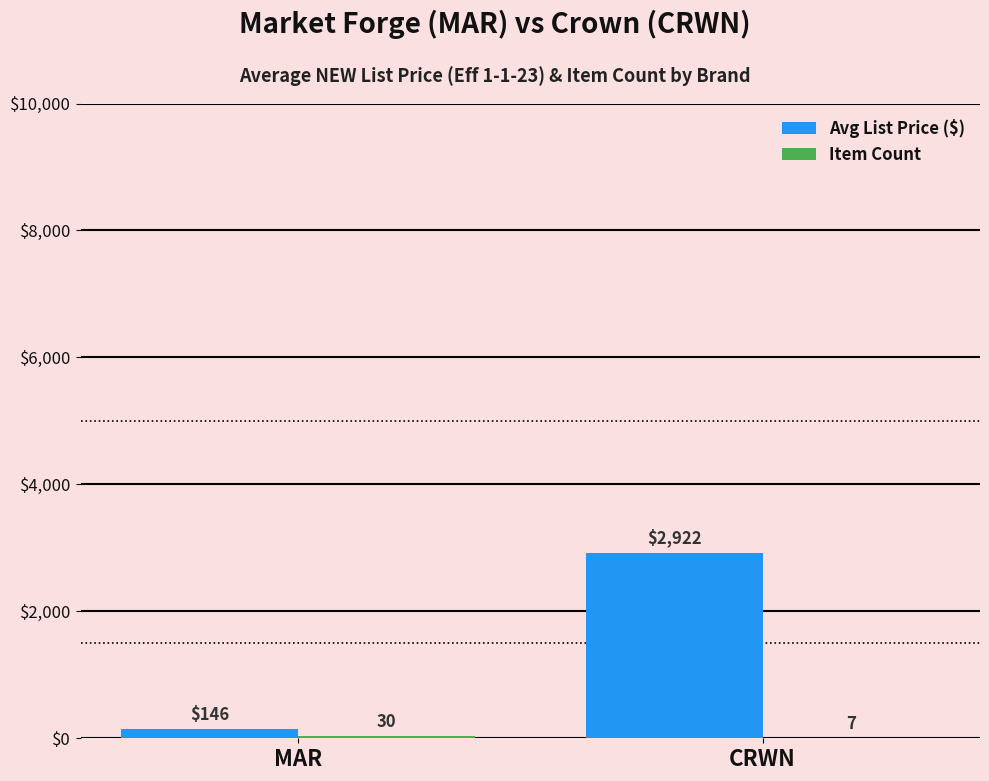

The Avg List Price ($) series shows 2922.4 at CRWN. True or false?

True